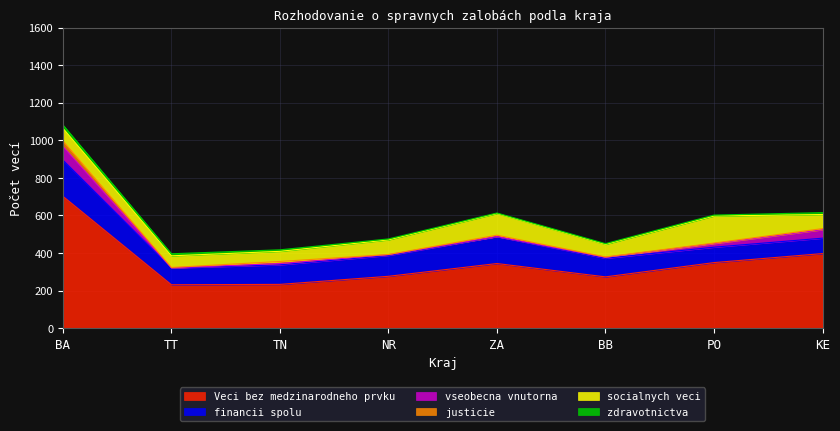

Rank the categories by zdravotnictva value from lowest to highest.

ZA, BB, NR, PO, TN, KE, TT, BA